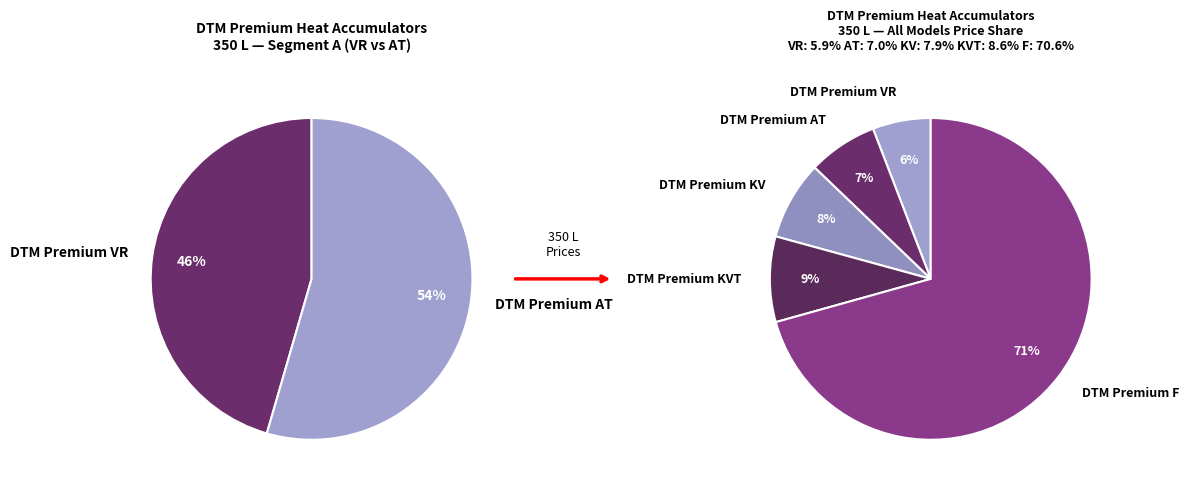

To the nearest percent, what percentage of the pie is DTM Premium KV?

8%